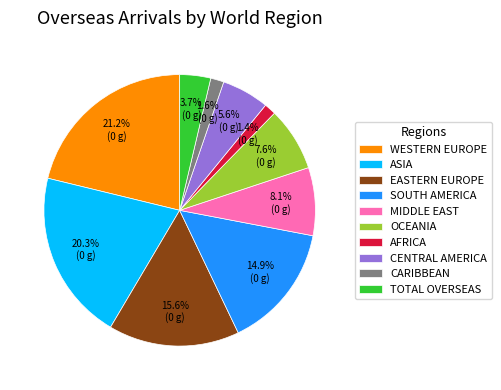

Does WESTERN EUROPE represent more than half of the total?

No